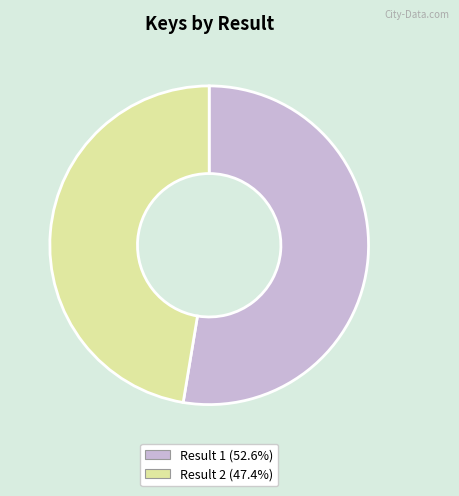

How many segments does this pie chart have?

2